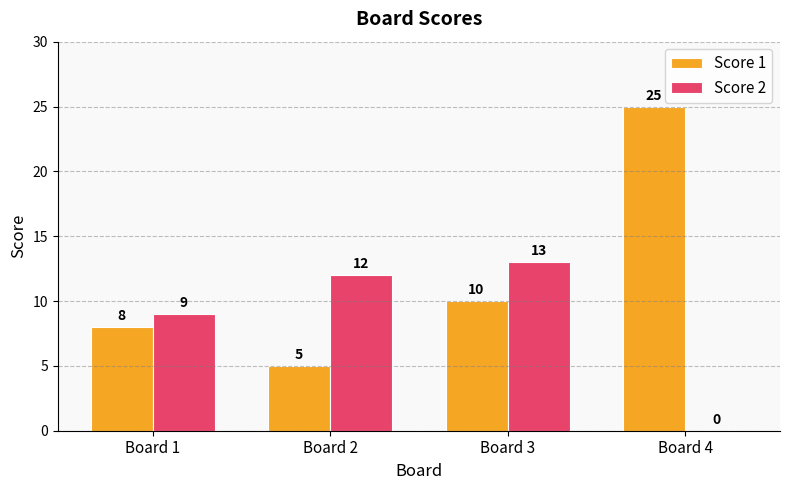

How many positive values does the Score 2 series have?

3